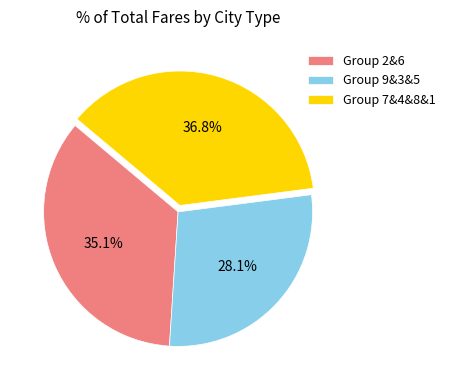

Does Group 7&4&8&1 account for over 50% of the chart?

No